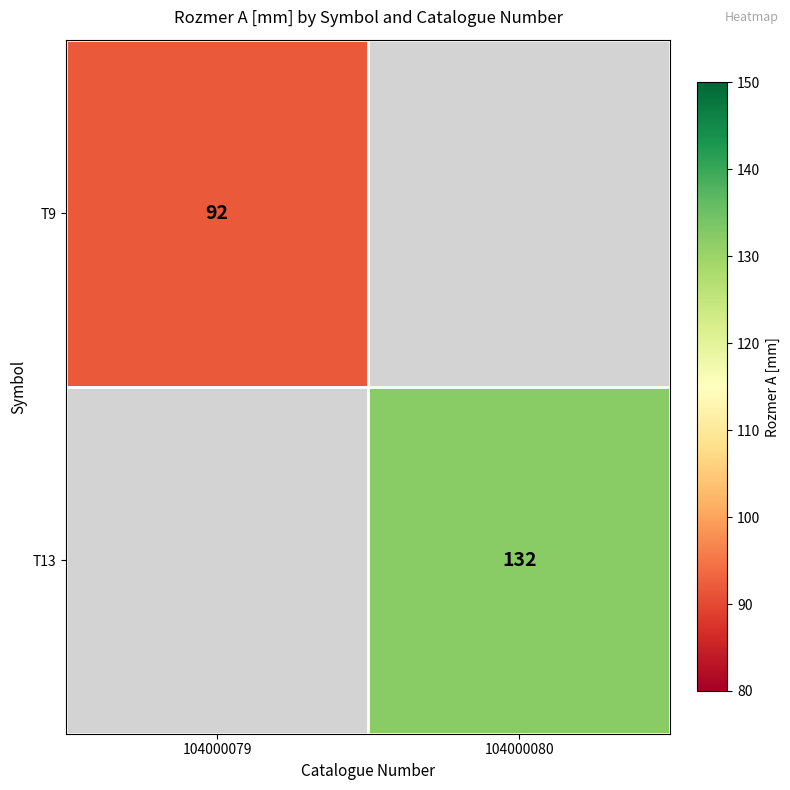

The T13 series shows 132 at 104000080. True or false?

True